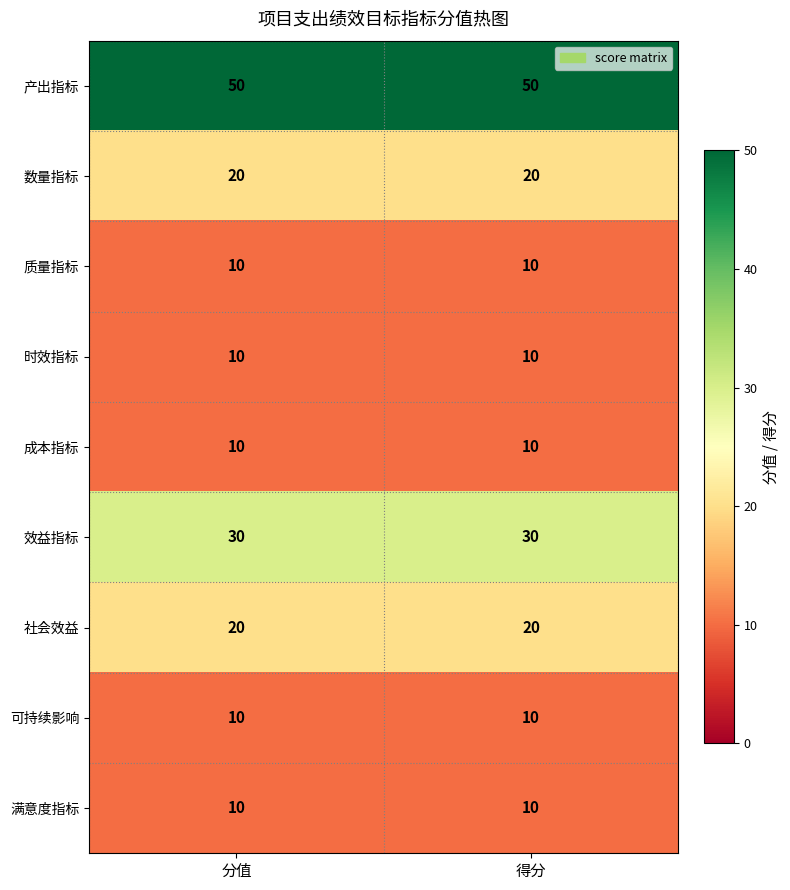

What value does the 产出指标 series have at 分值?

50